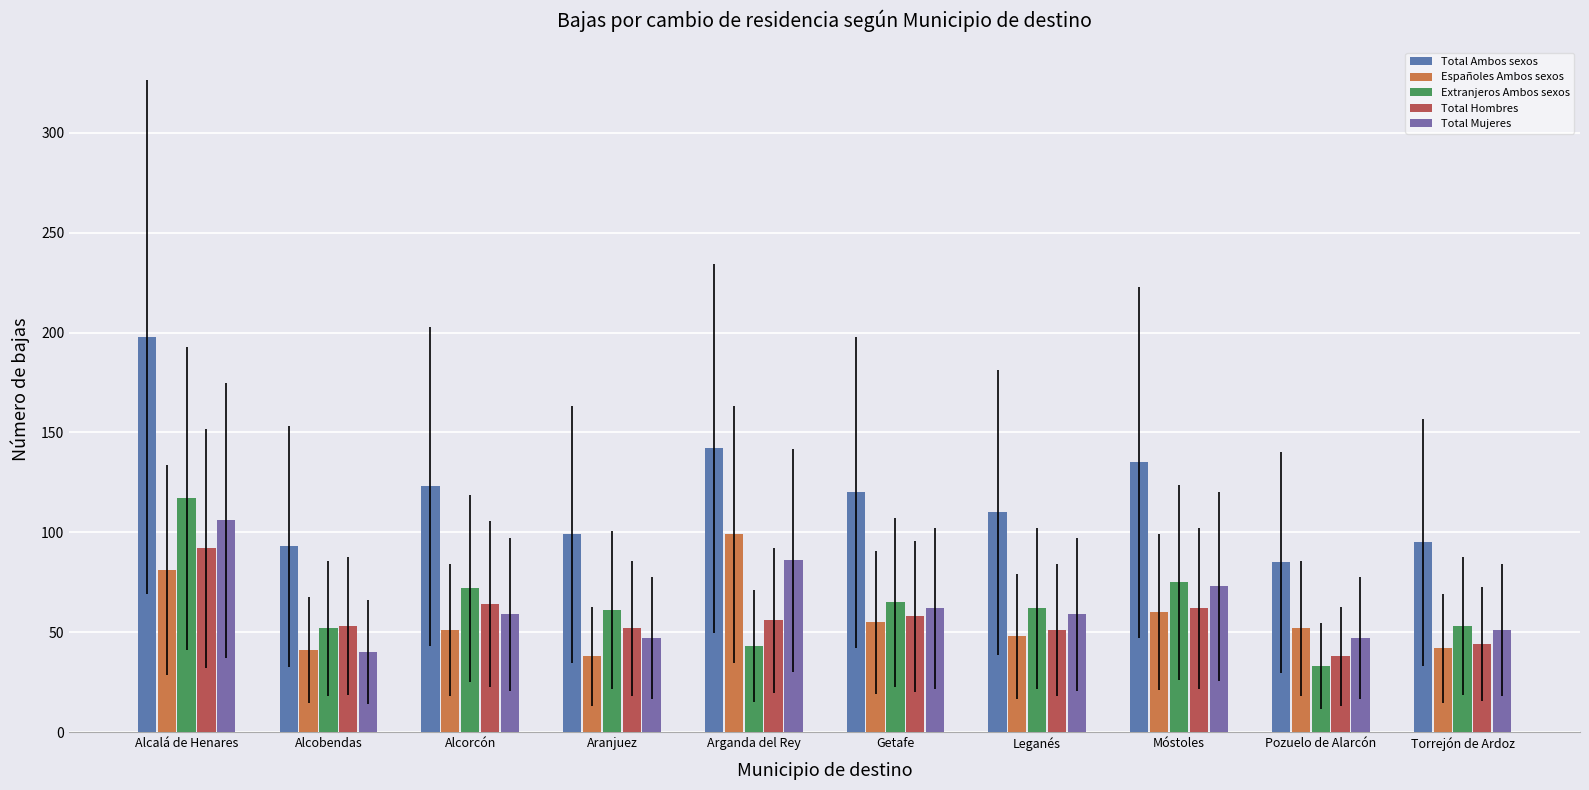

What are all the series names shown in the legend?

Total Ambos sexos, Españoles Ambos sexos, Extranjeros Ambos sexos, Total Hombres, Total Mujeres